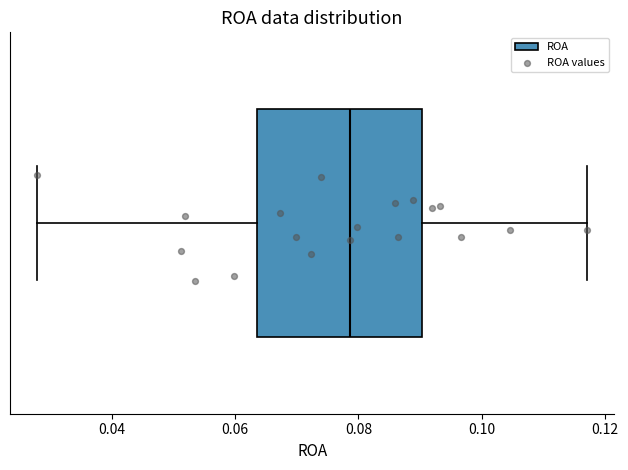

Read this box plot against the x-axis: the position of the median line, the range covered by the box, and the ends of both whiskers. The values are not printed on the chart, so give them approximately, as read against the axis.

median 0.078, box 0.064 to 0.090, whiskers 0.028 to 0.118